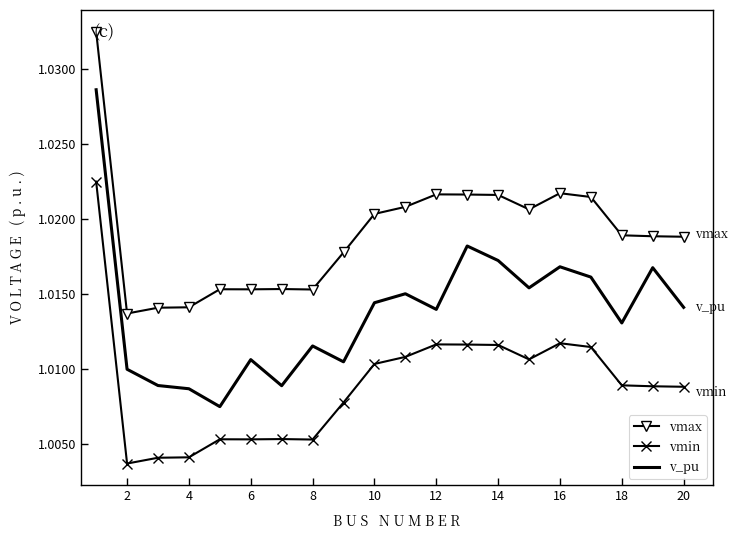

What is the sum of all vmax values?

20.4